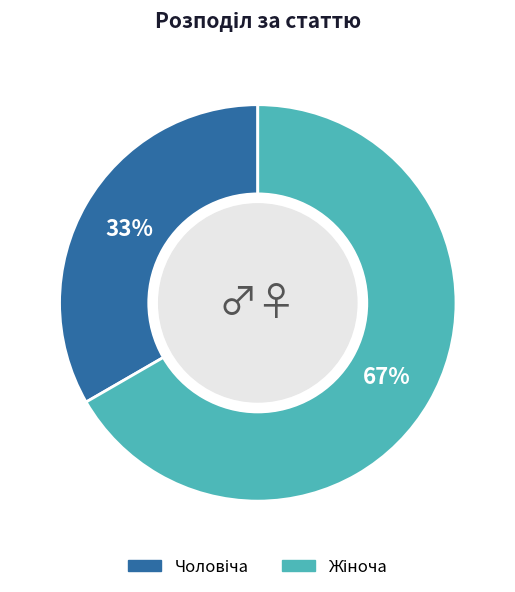

To the nearest percent, what is the average slice percentage?

50%